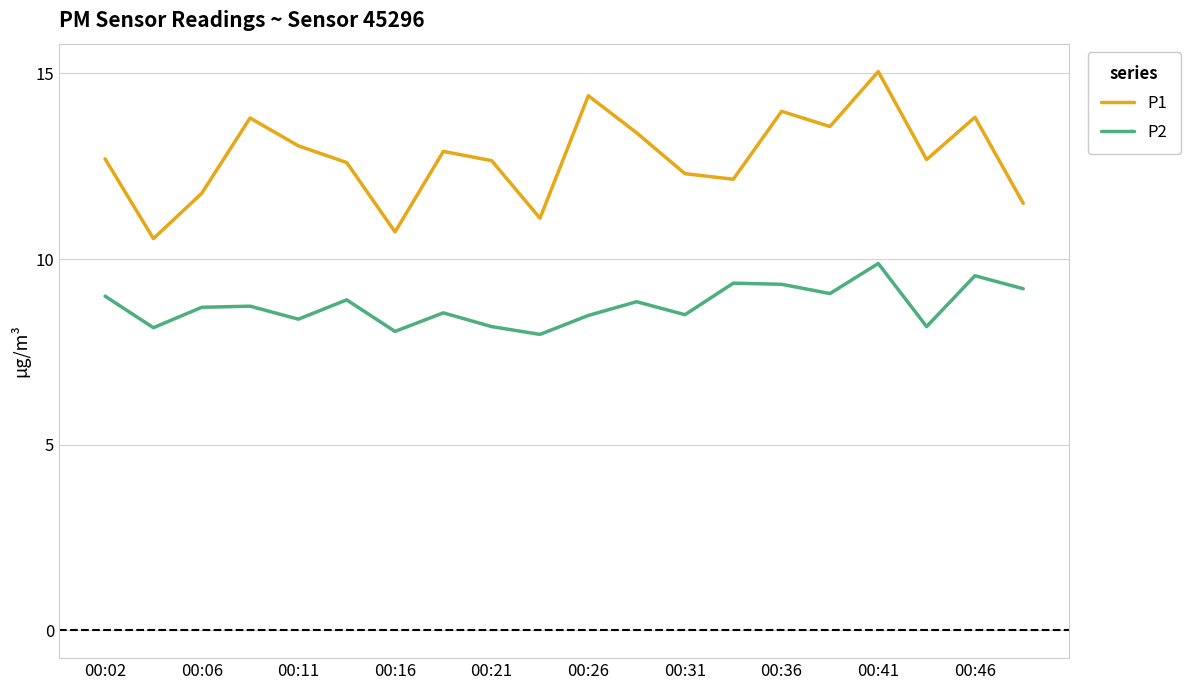

Which series has the largest range (max minus min)?

P1